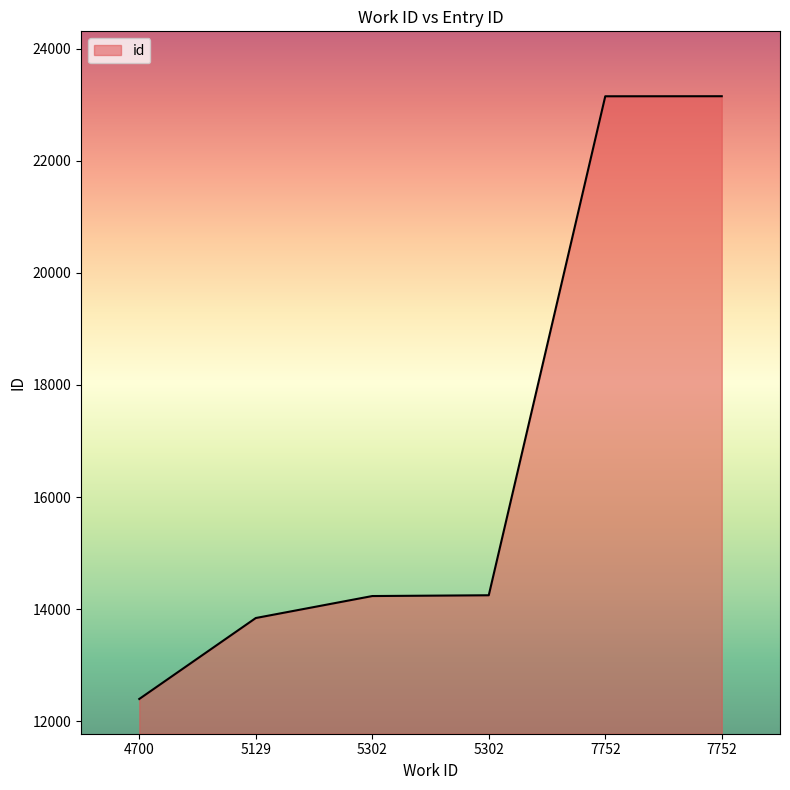

At which label is the value closest to 17774?

5302